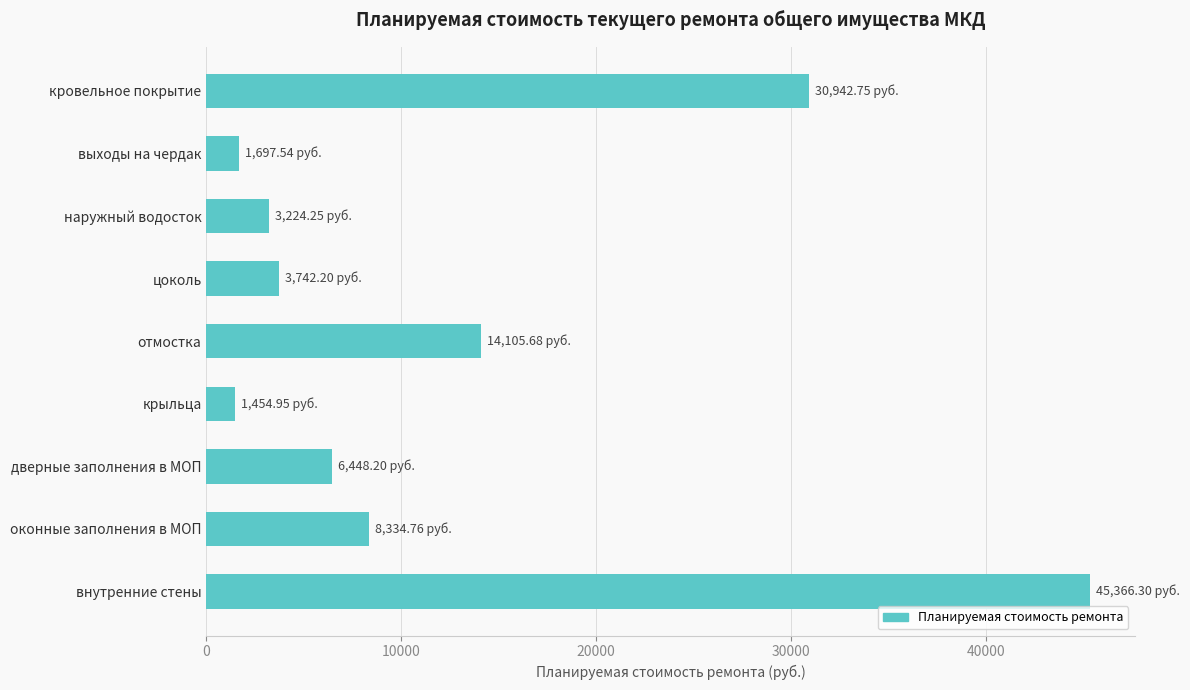

What is the average value?

12813.0